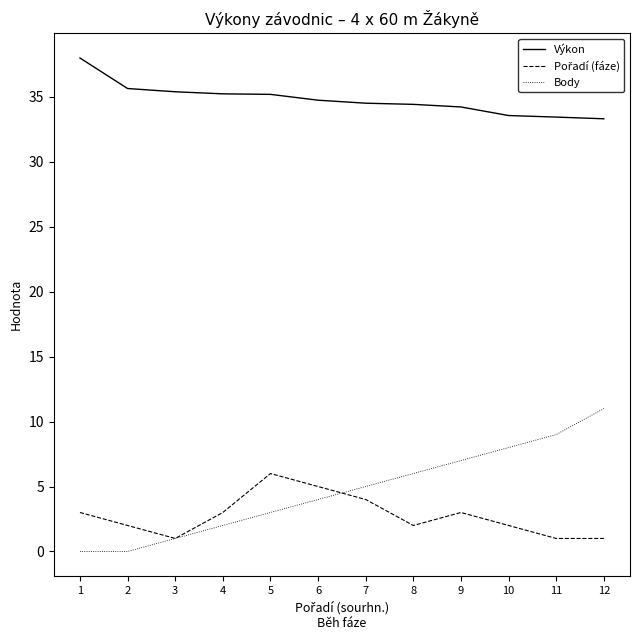

At which label does Body reach its peak?

12